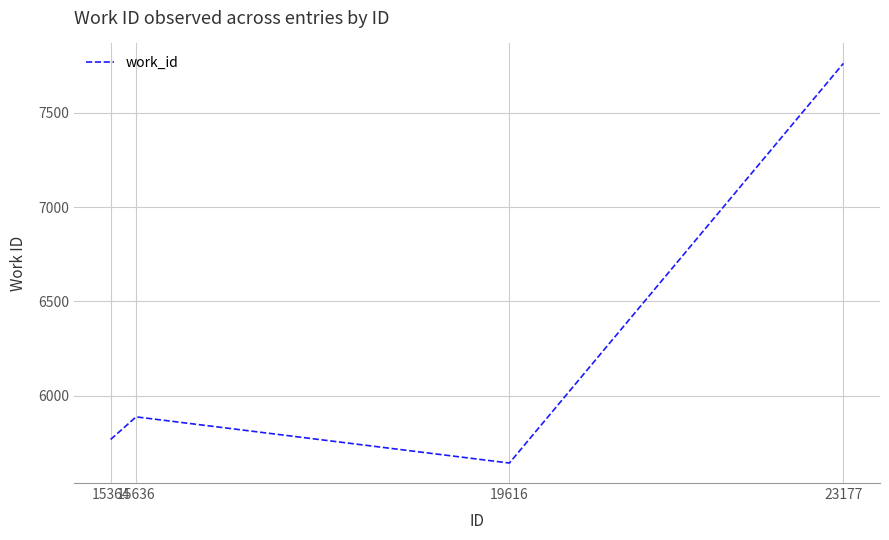

Reading left to right, extract all data points from this chart.

5767	5887	5642	7762